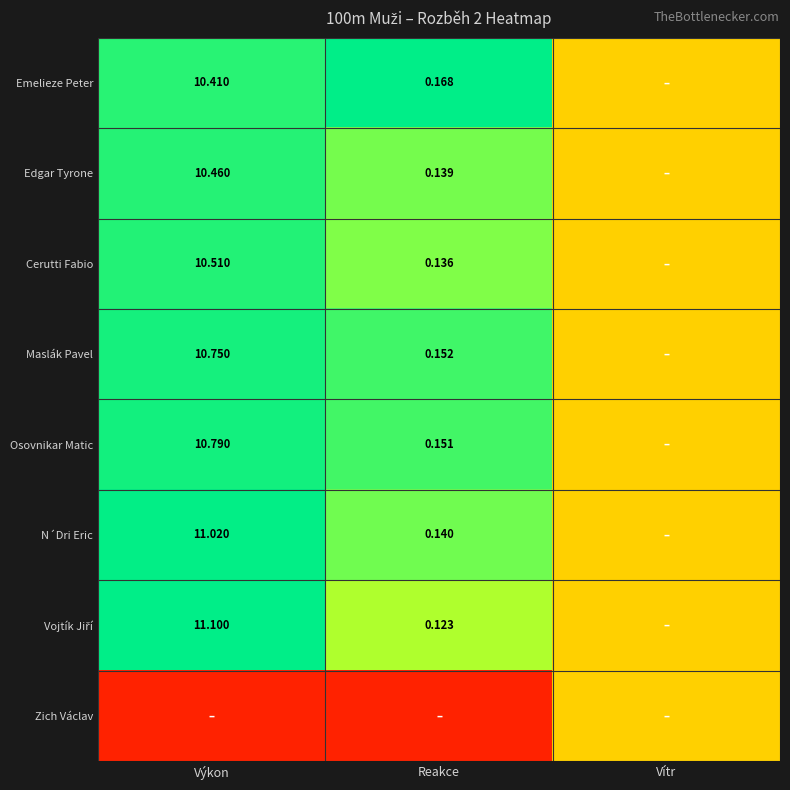

Between Výkon and Vítr, which is larger?

Výkon